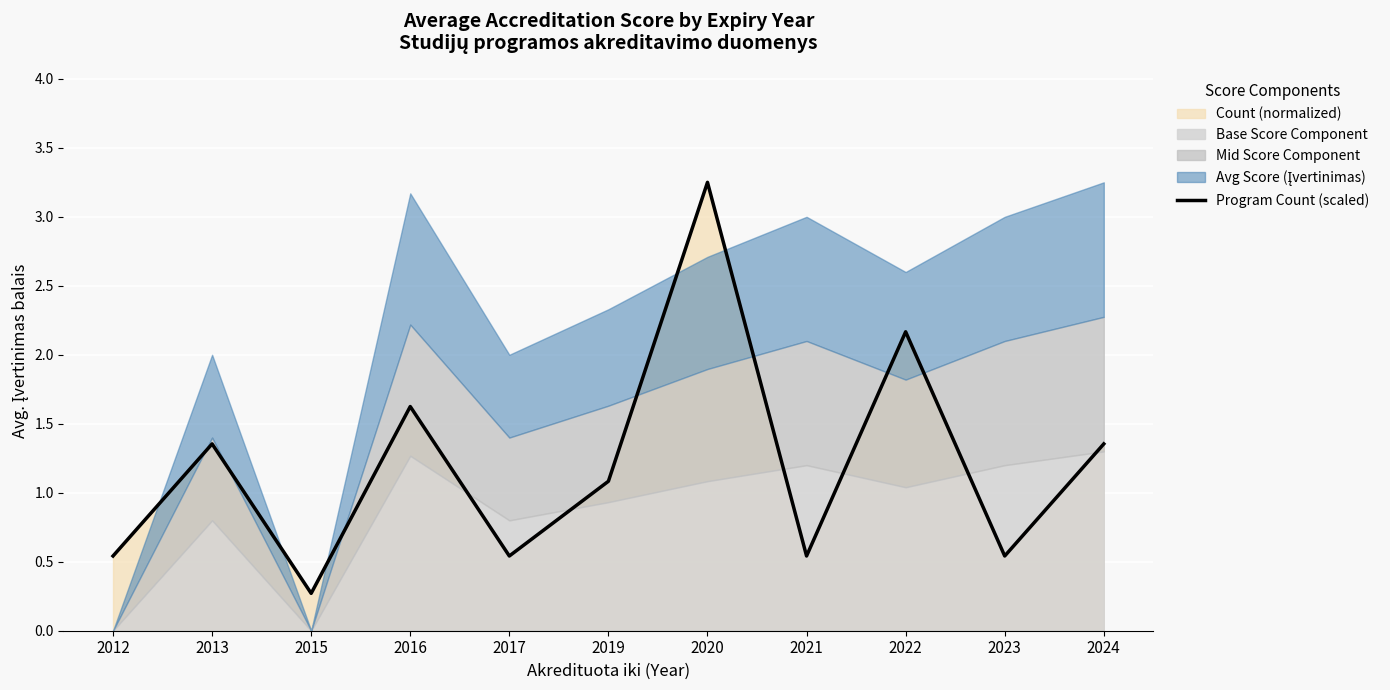

How many interior local valleys (lower than both neighbors) does the data have?

4